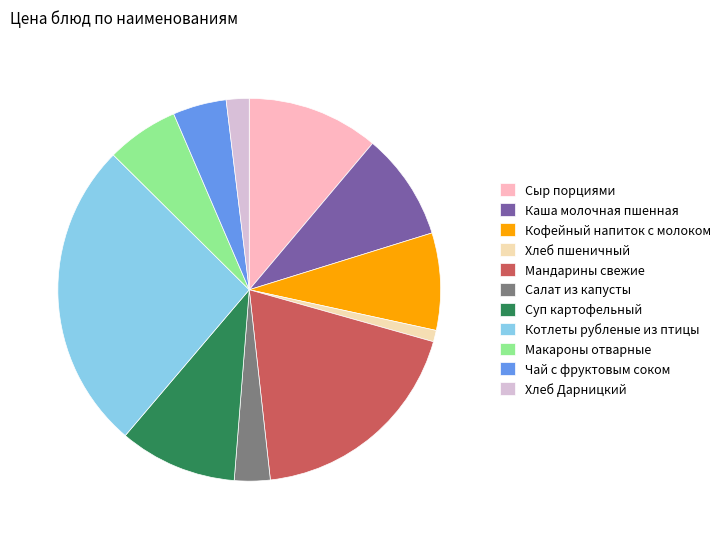

Is the sum of Мандарины свежие and Хлеб Дарницкий greater than half?

No